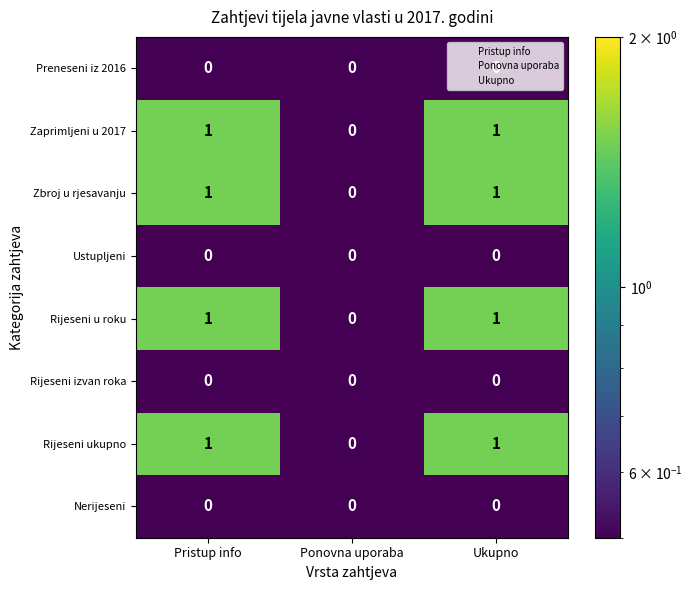

What is the total value across all series at Pristup info?

4